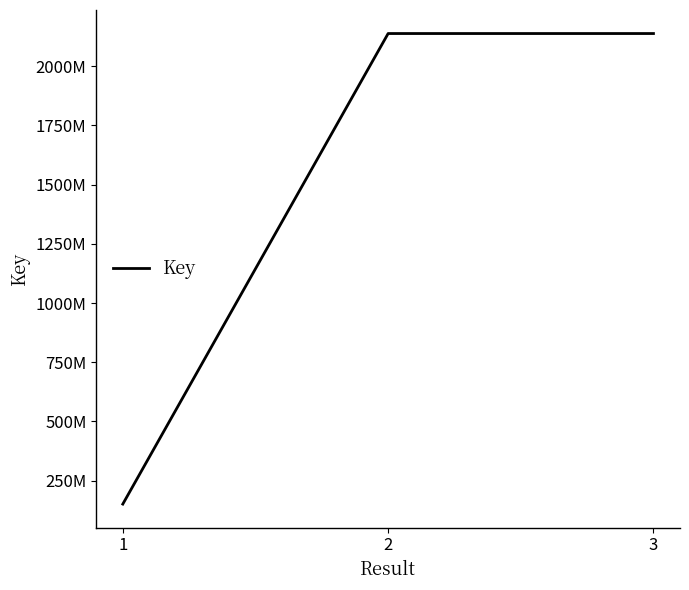

Does the chart have visible grid lines?

No